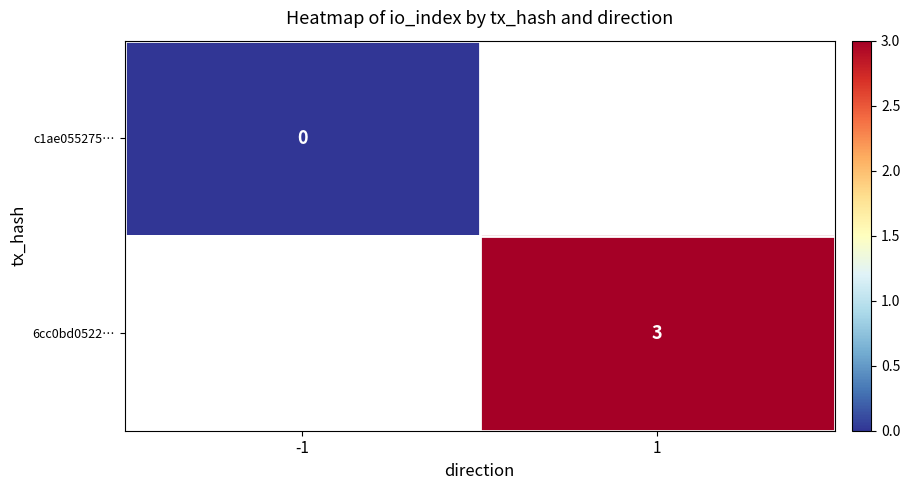

How many data points does each series have?

2